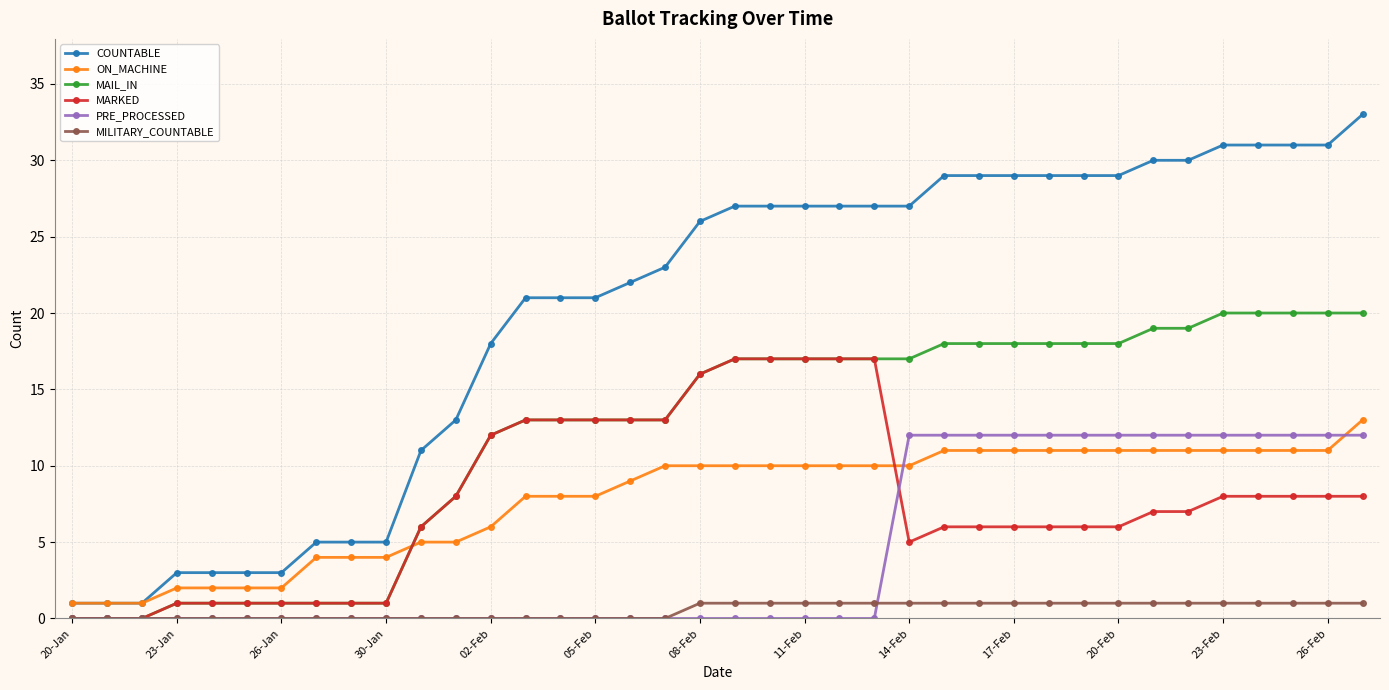

Which series has the largest range (max minus min)?

COUNTABLE